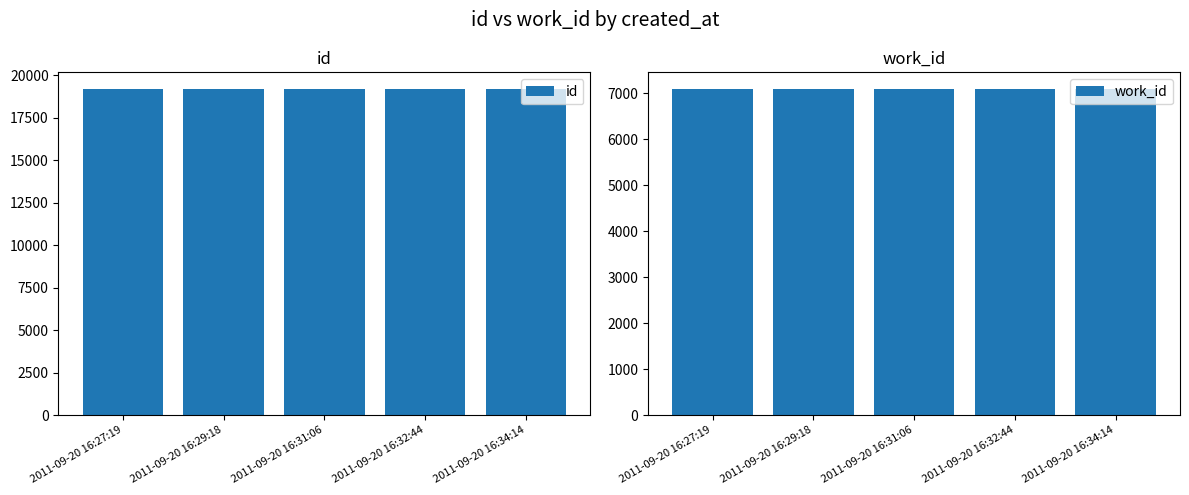

What is the lowest value of the work_id series?

7097